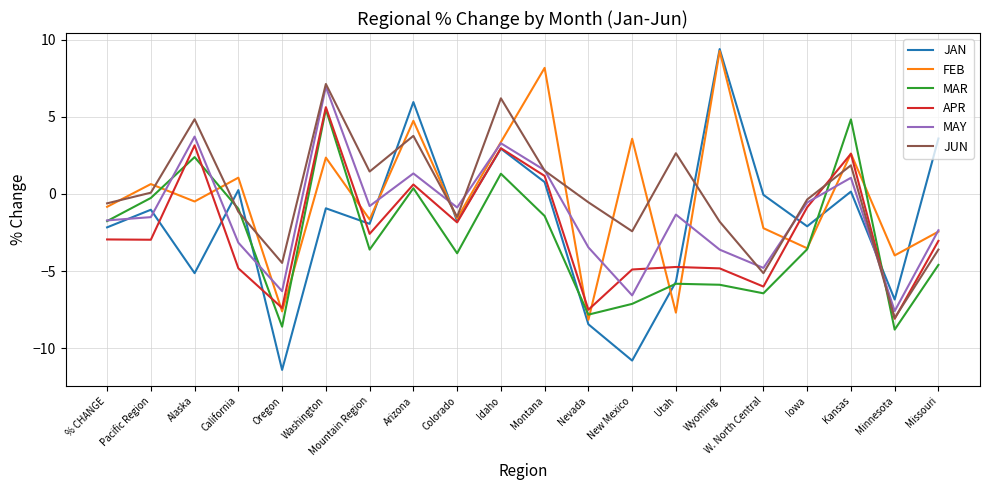

The value of MAY at W. North Central is -7.3. True or false?

False